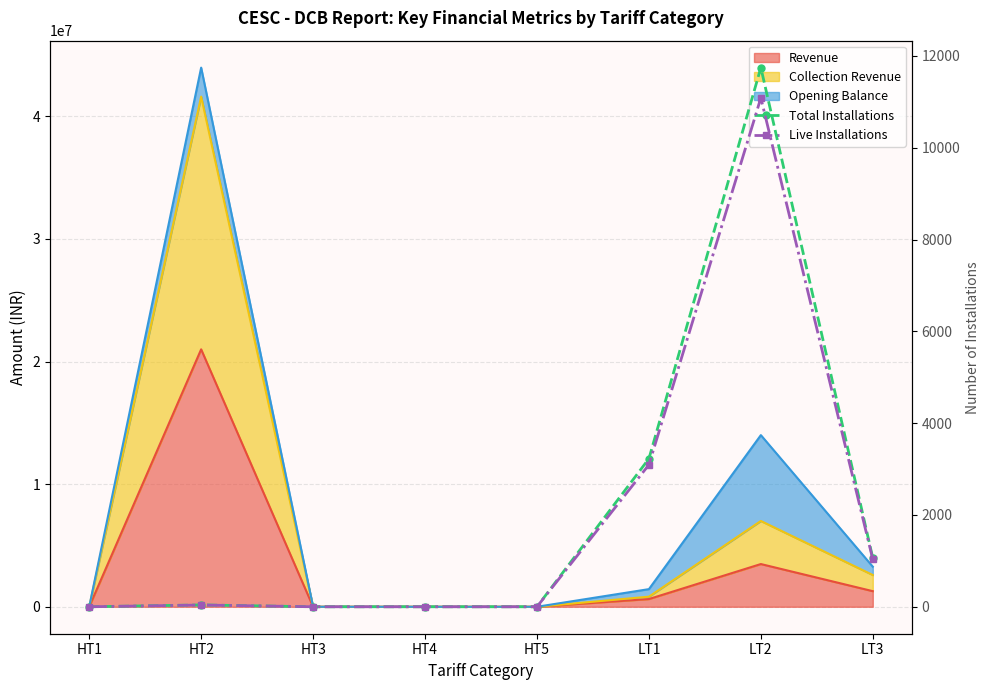

How many positive values does the Total Installations series have?

4